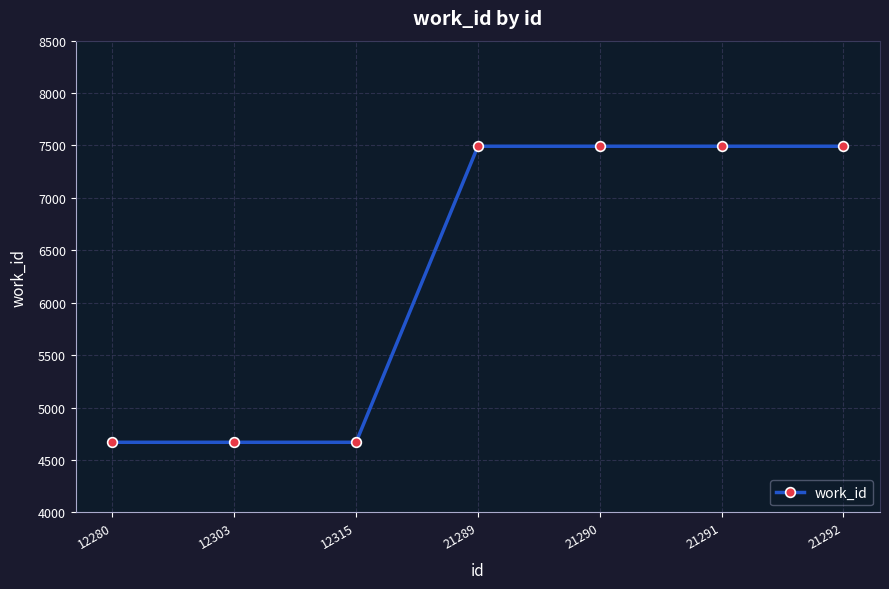

What is the value of the 4th point from the left?

7493